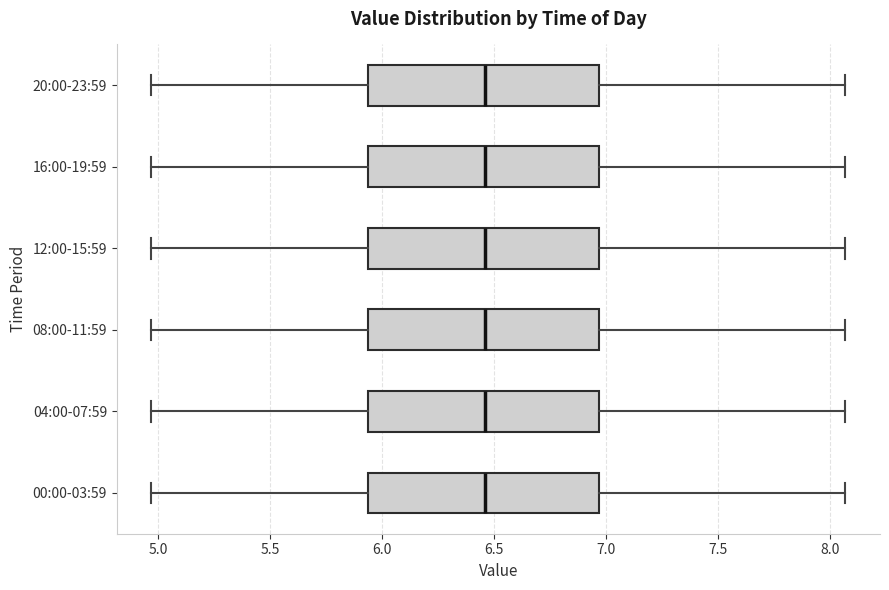

Where is the right edge of the box for 12:00-15:59 on the x-axis? The values are not printed on the chart, so give them approximately, as read against the axis.

6.95